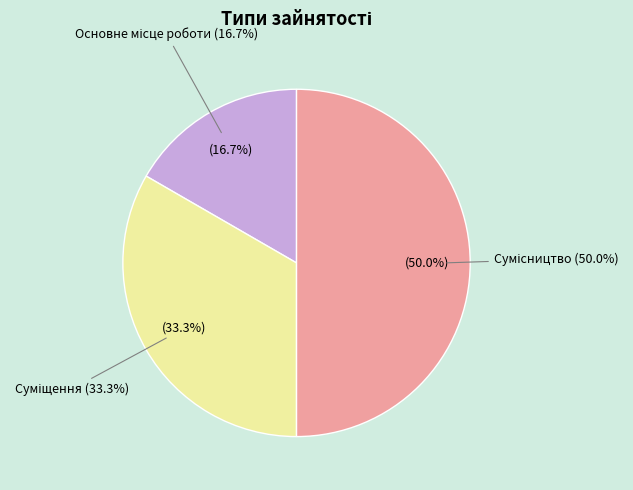

How many slices are in this pie chart?

3